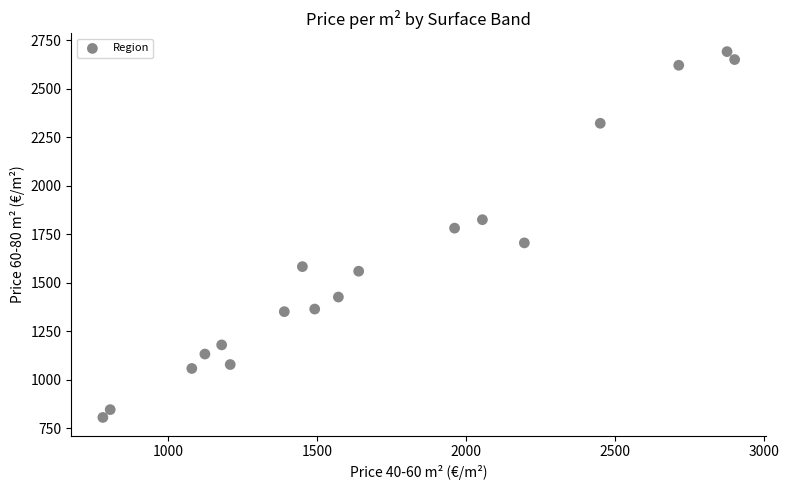

What is the range of X values (max minus min)?

2118.7